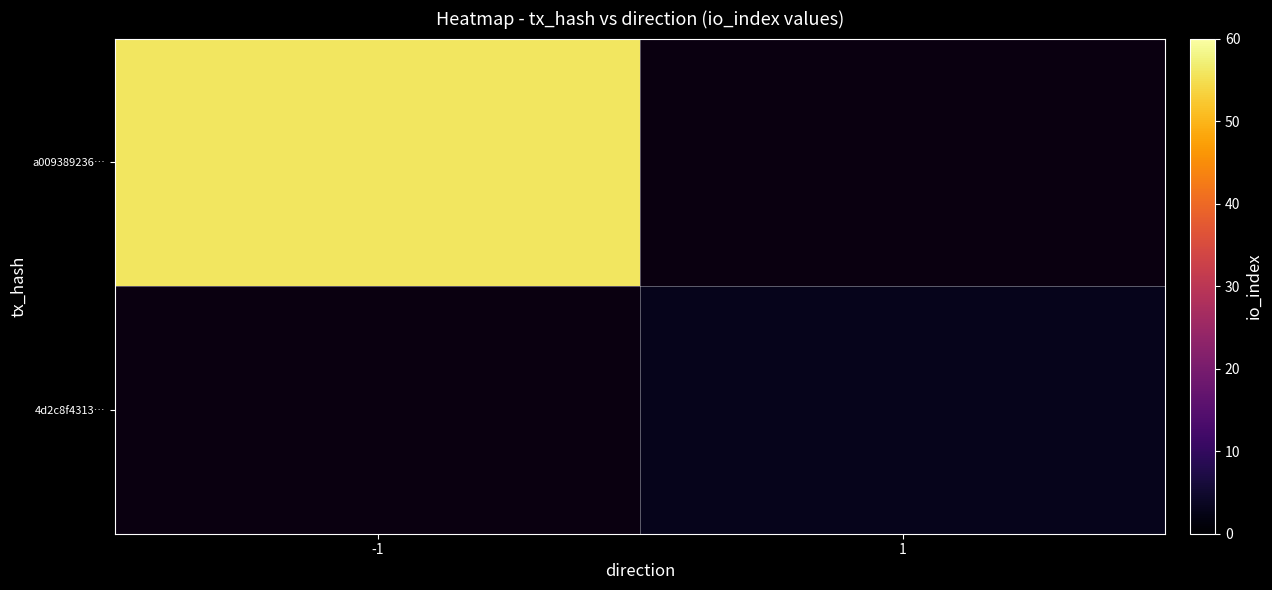

How many positive values does the a009389236… series have?

1